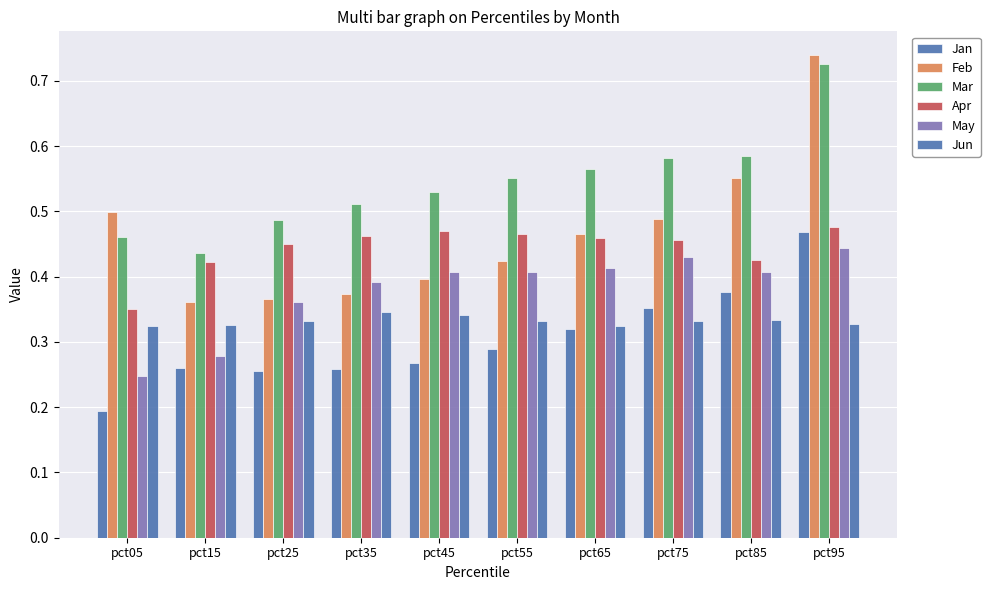

Between pct05 and pct35, which series saw the biggest shift?

May